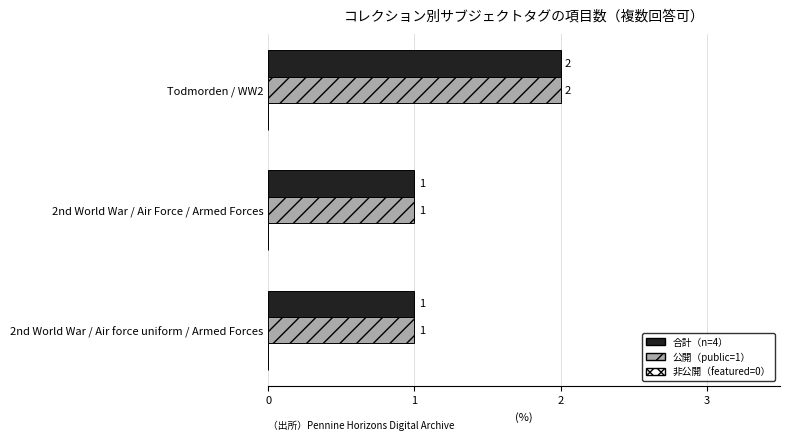

How many data points in 合計（n=4） are above 1?

1